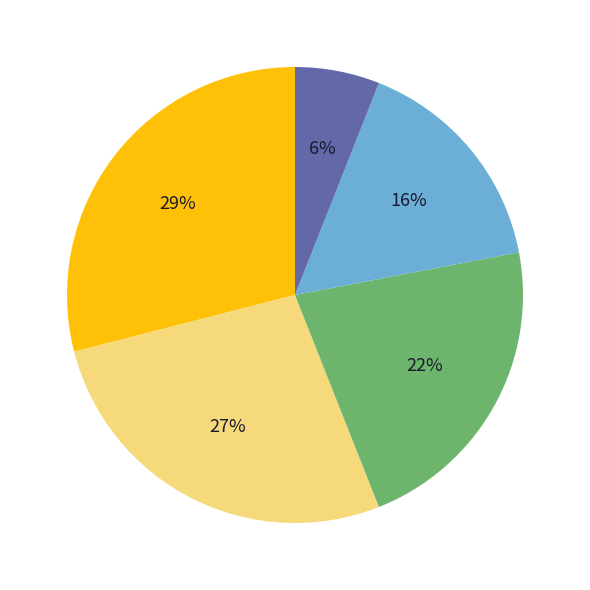

Is there any slice that represents more than half of the pie?

No